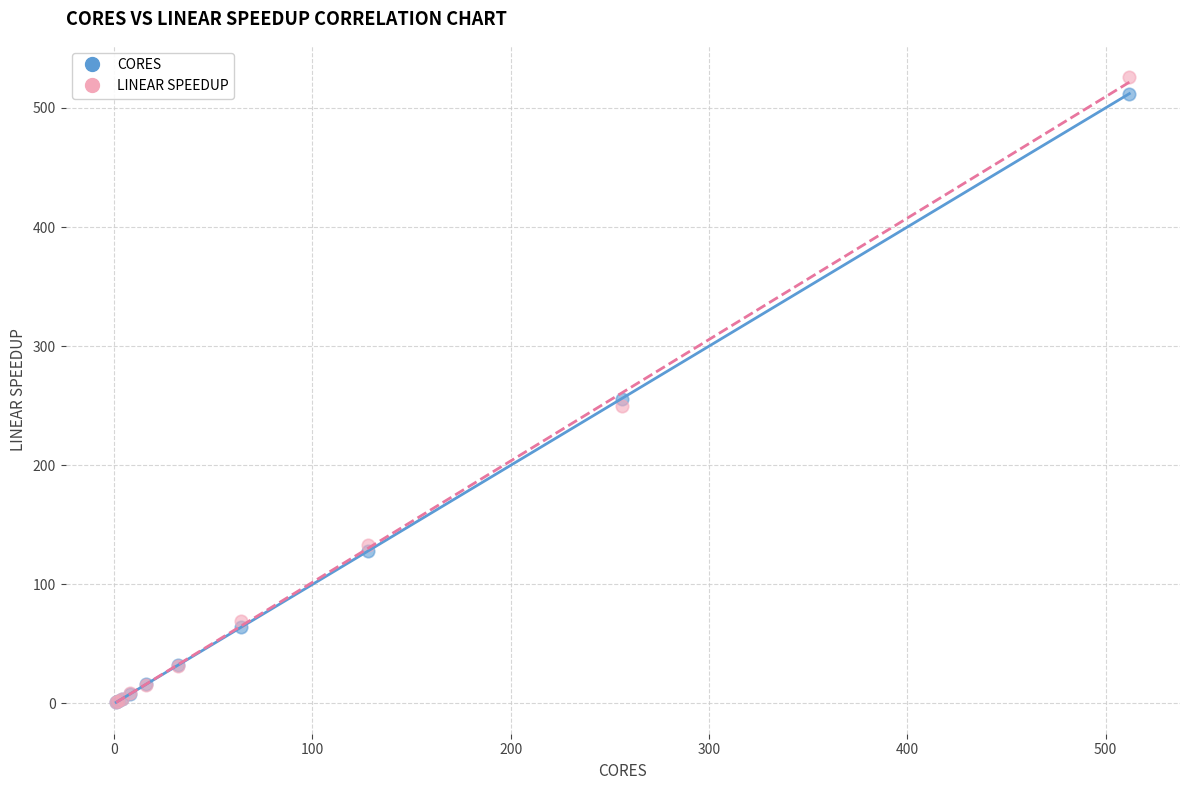

Which series reaches the maximum Y coordinate?

LINEAR SPEEDUP